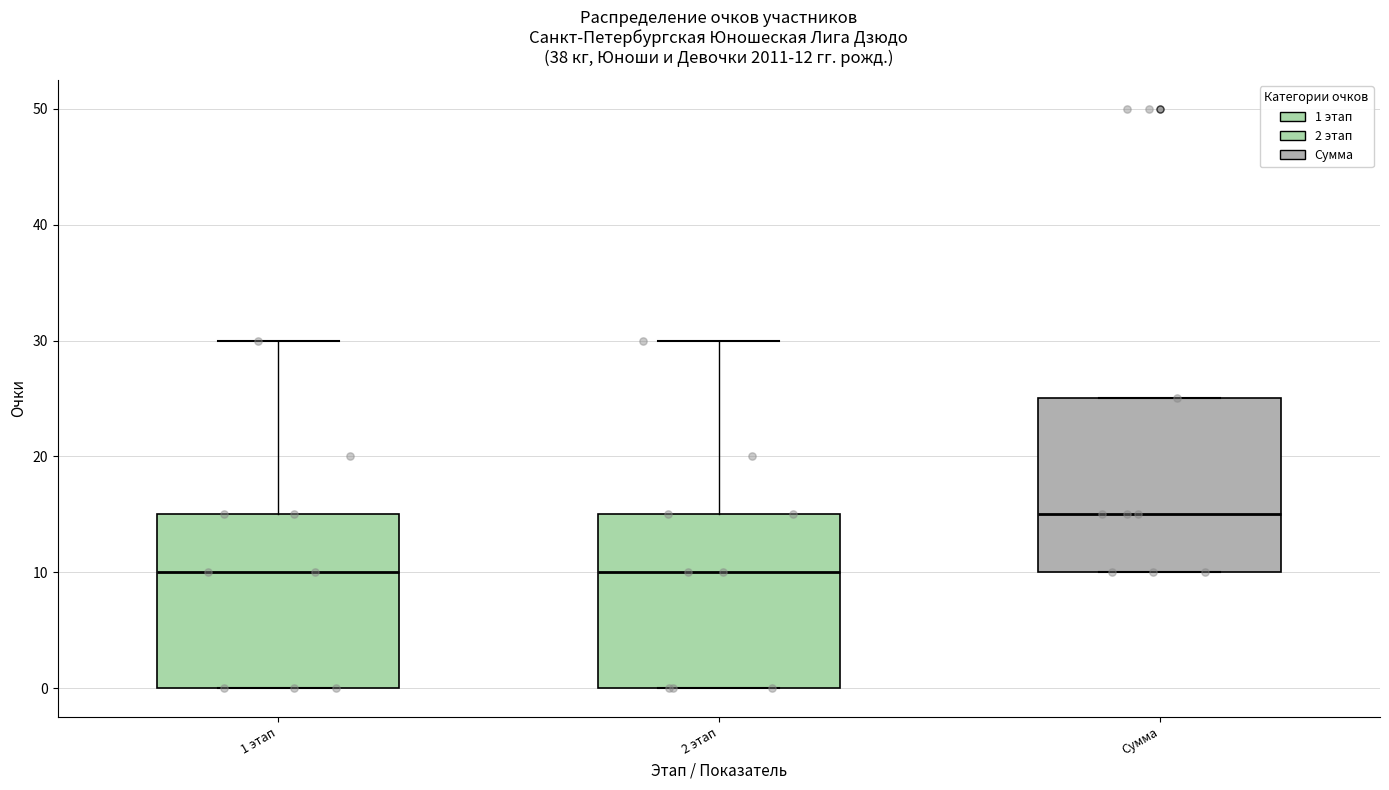

Which box has the highest median line?

Сумма